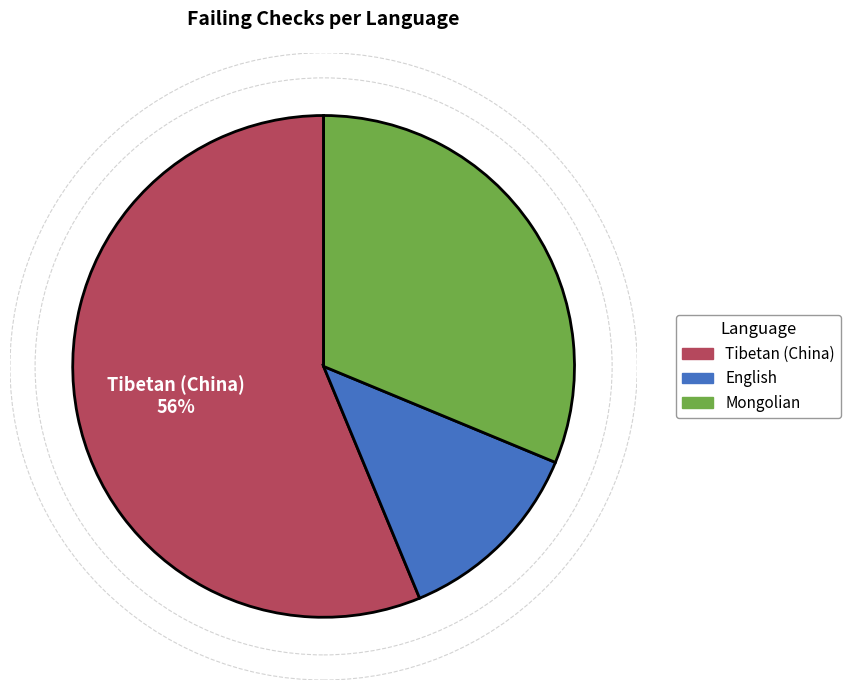

True or false: English accounts for 12% of the total.

True